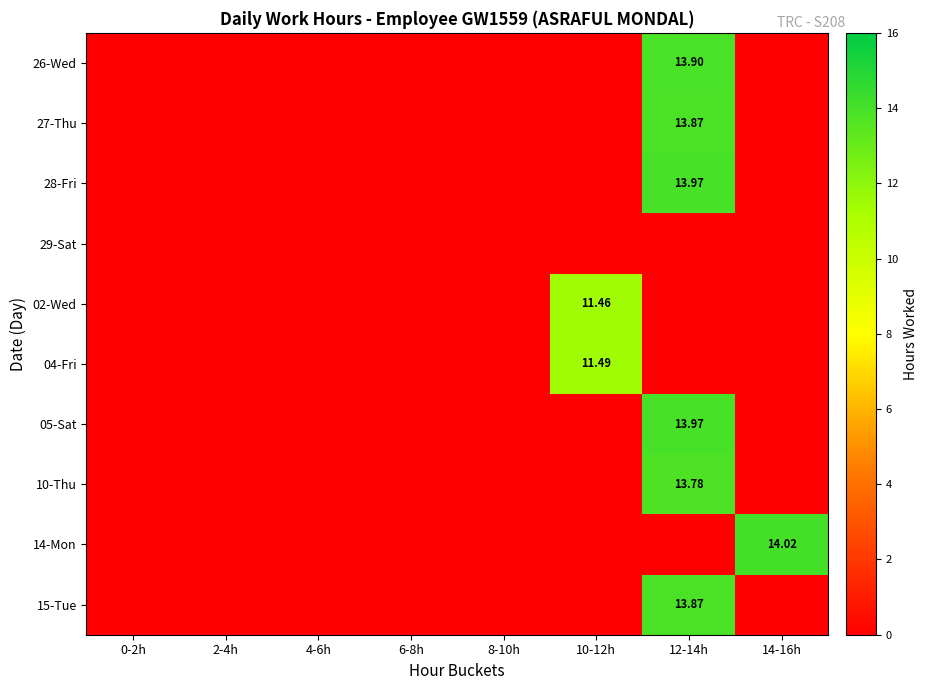

True or false: 02-Wed has a value of 11.5 at 10-12h.

True